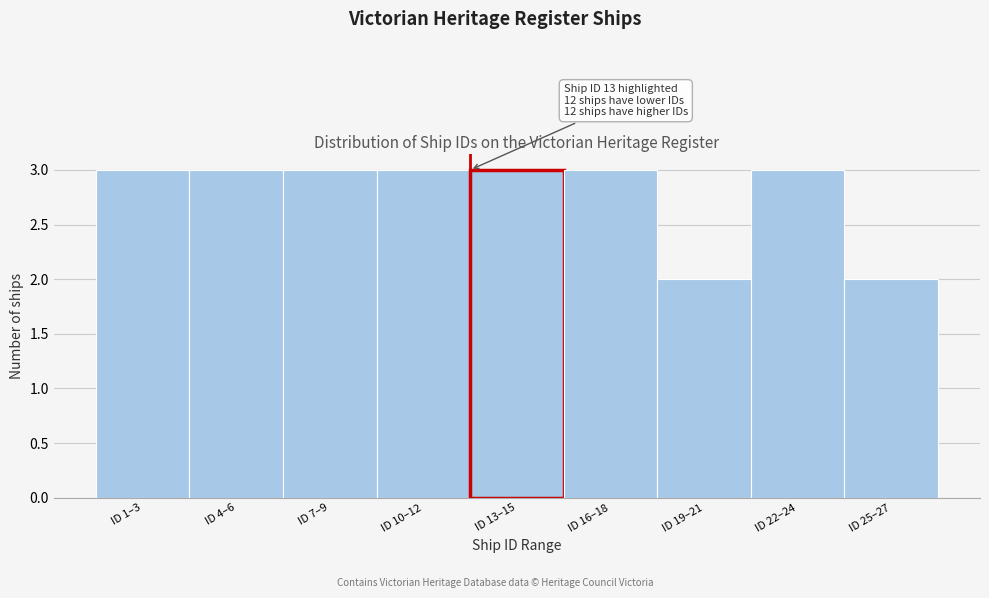

Reading right to left, what are all the values shown in this chart?

2	3	2	3	3	3	3	3	3